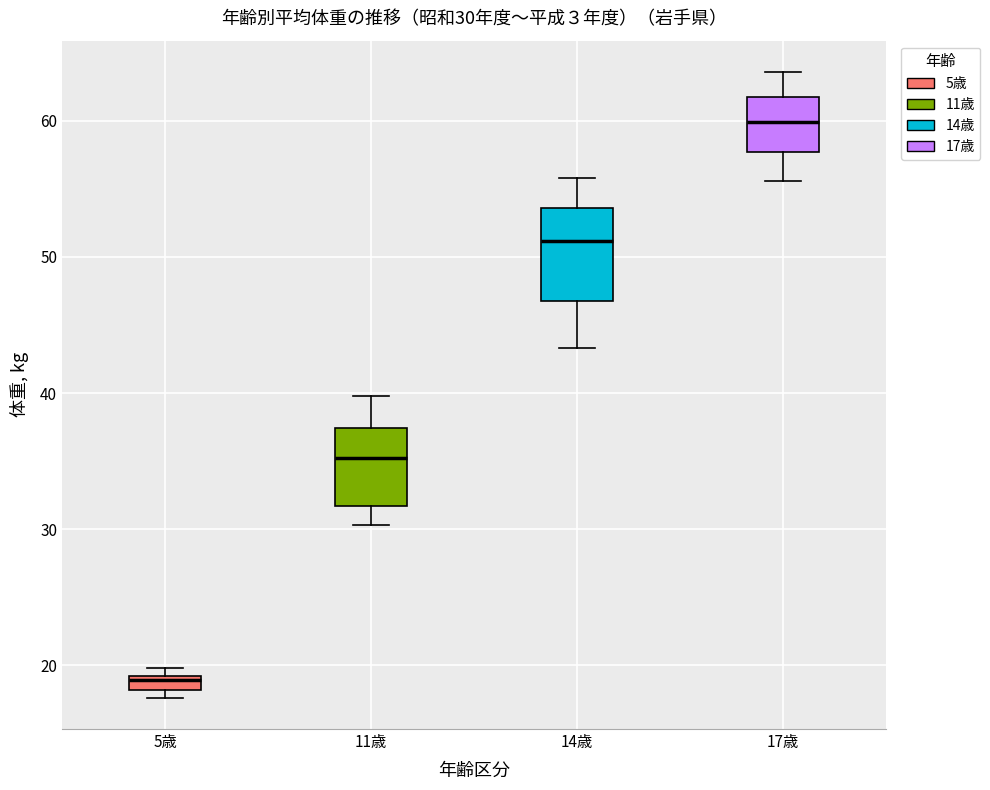

Which box has the lowest median line?

5歳